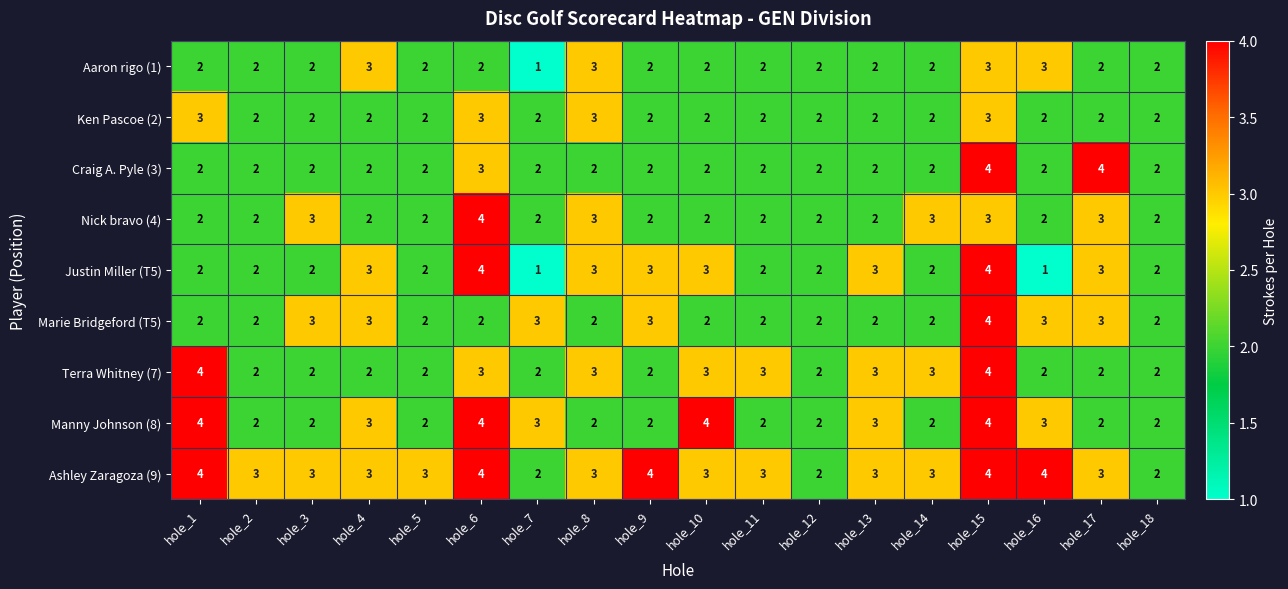

How many series are shown in this chart?

9